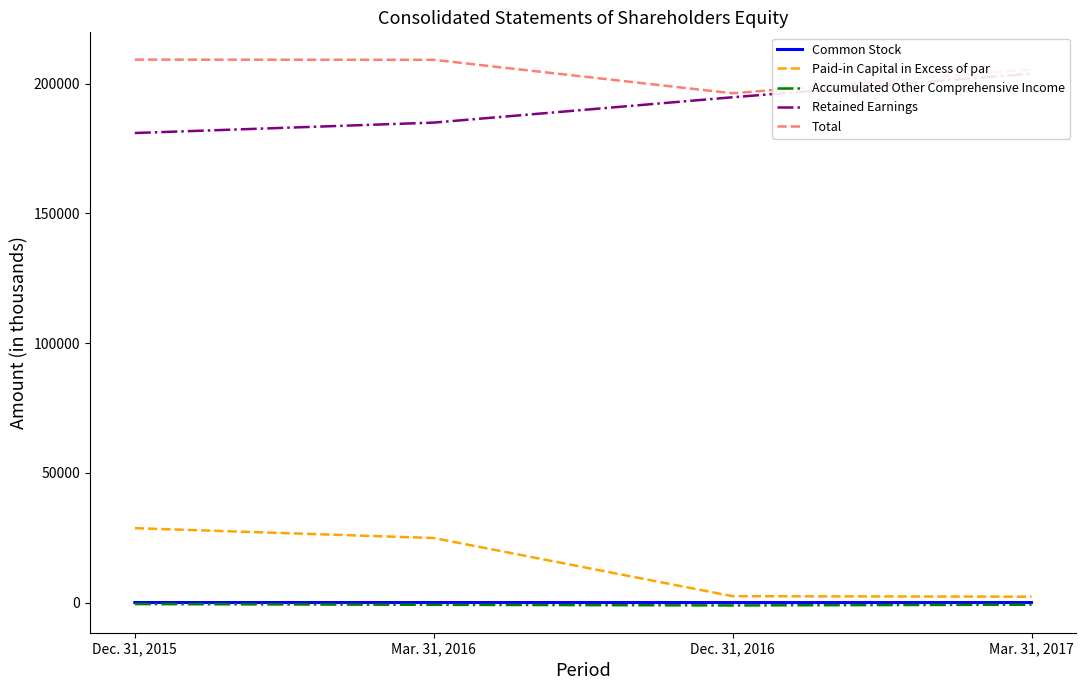

How many categories are shown in the chart?

4